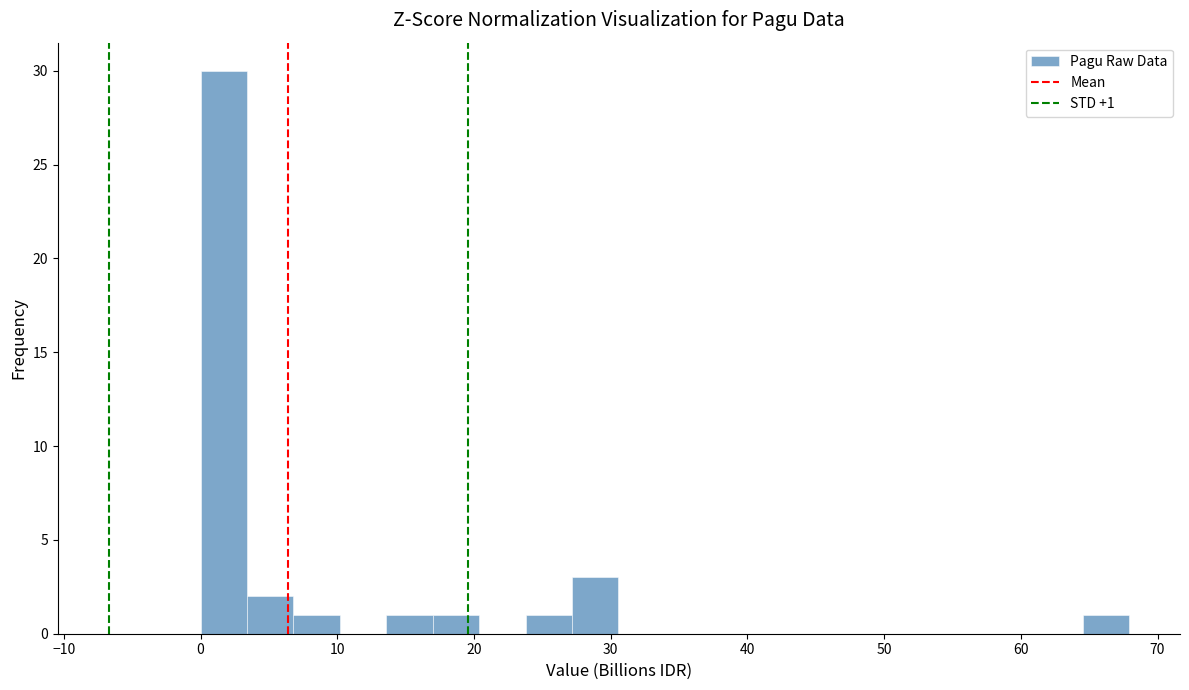

Around what value on the x-axis is the tallest bar? Give the approximate position of its centre, as read against the axis.

2